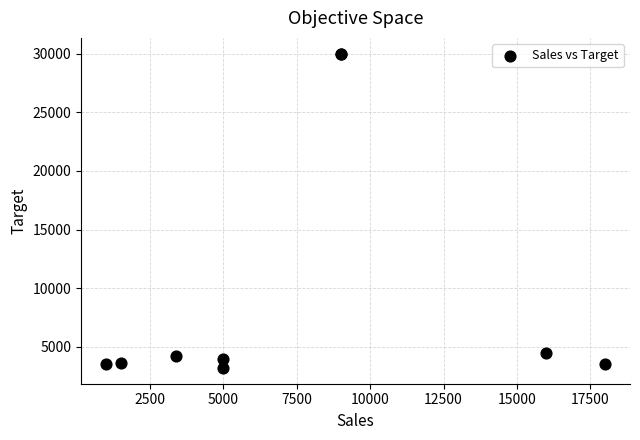

What Y value in the scatter plot is closest to 16600?

4500